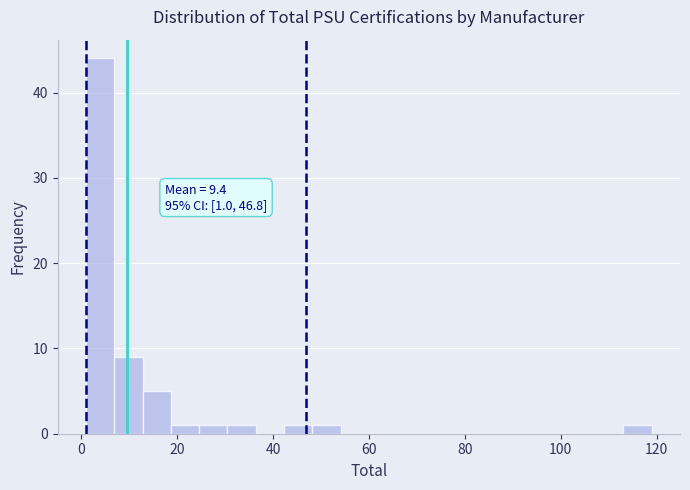

Around what value on the x-axis is the tallest bar? Give the approximate position of its centre, as read against the axis.

4